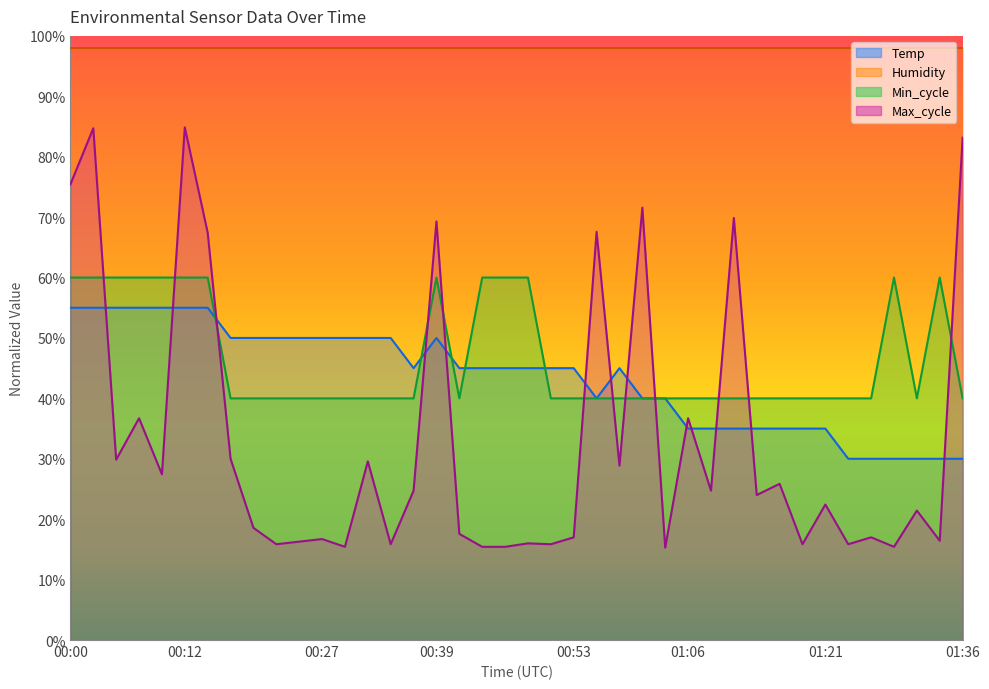

What is the smallest value displayed?

15.3